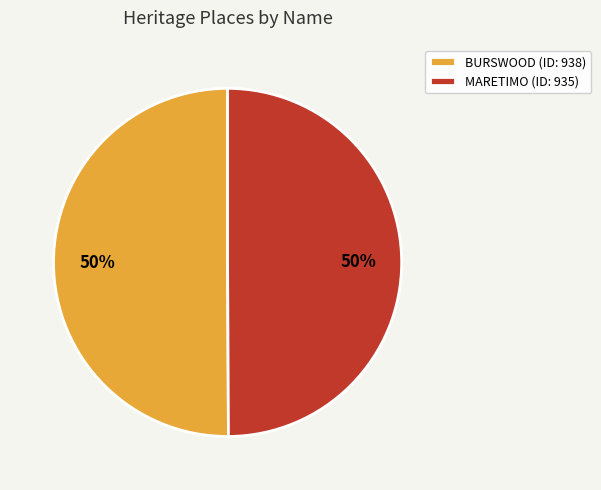

True or false: MARETIMO (ID: 935) accounts for 50% of the total.

True